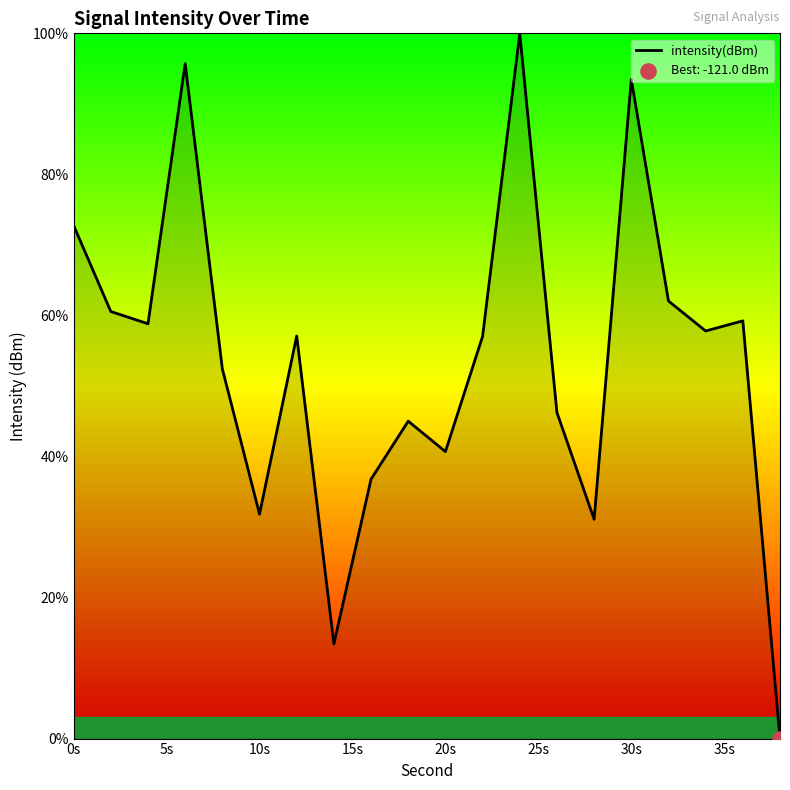

How many lines are shown in the chart?

1